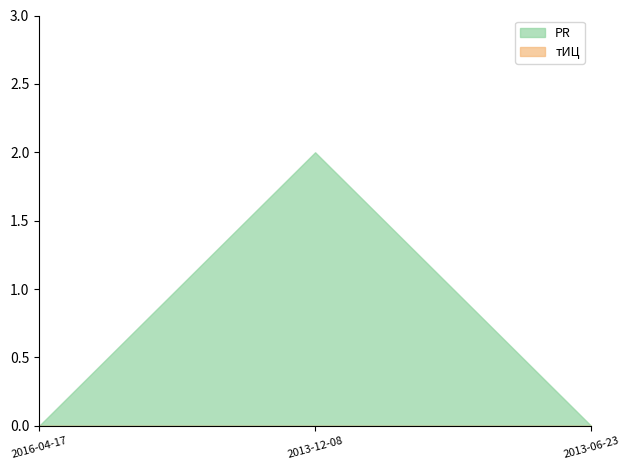

Which series has the largest range (max minus min)?

PR